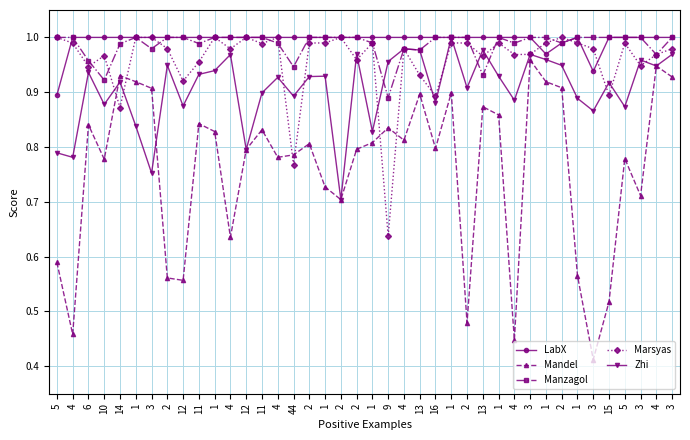

True or false: LabX and Zhi cross at least once.

False